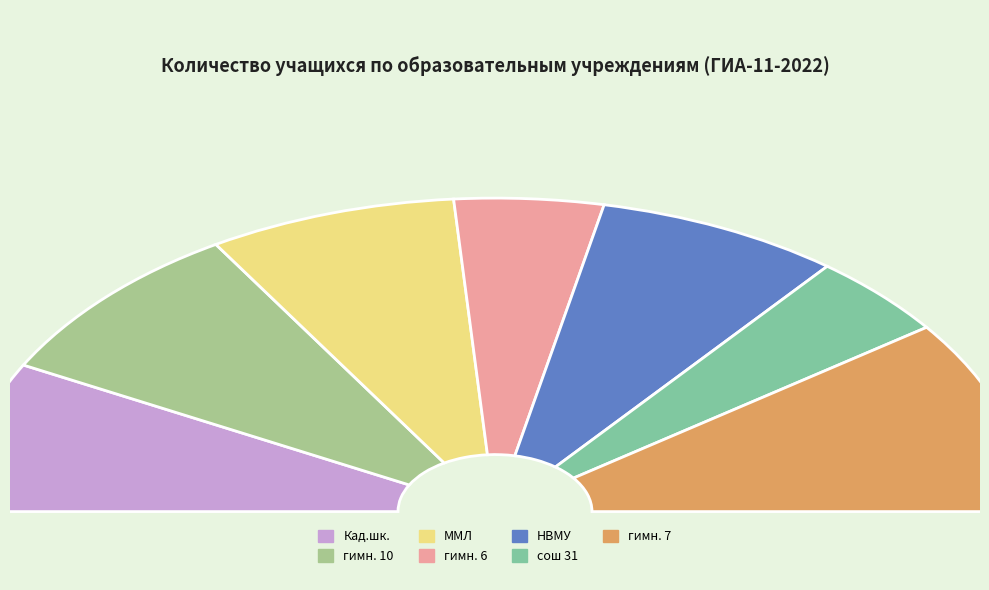

To the nearest percent, what portion does гимн. 6 represent?

9%